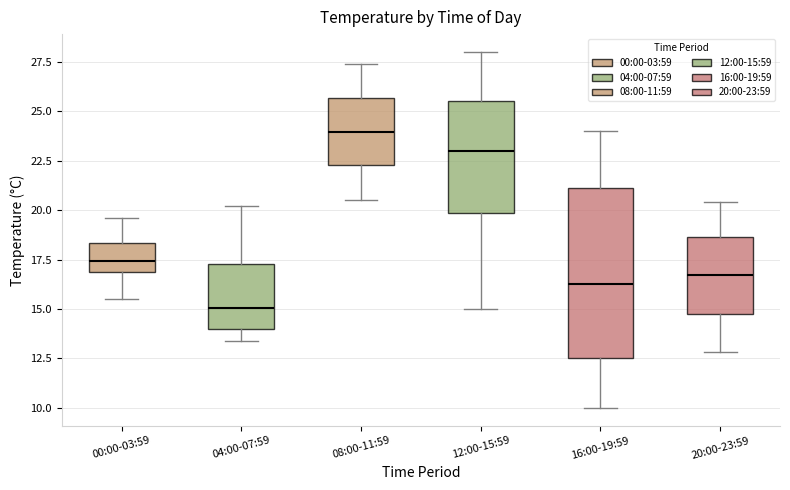

Where does the median line of the box for 16:00-19:59 sit on the y-axis? The values are not printed on the chart, so give them approximately, as read against the axis.

16.5